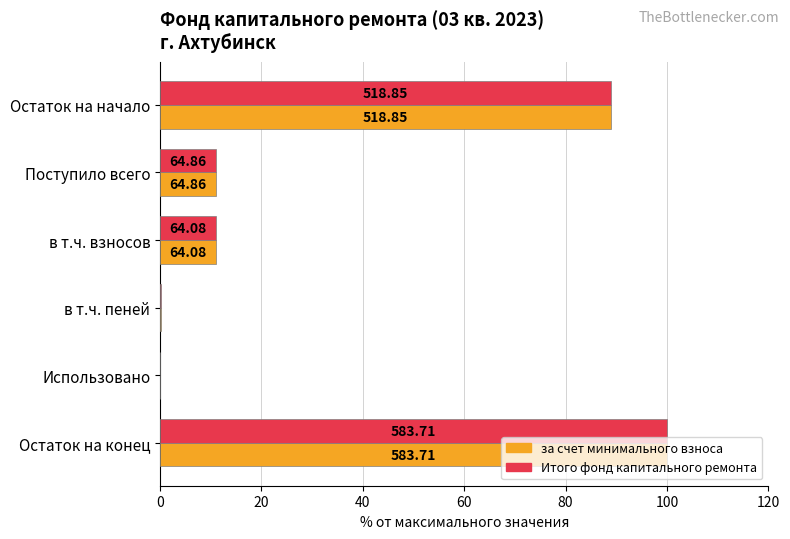

What are all the series names shown in the legend?

за счет минимального взноса, Итого фонд капитального ремонта